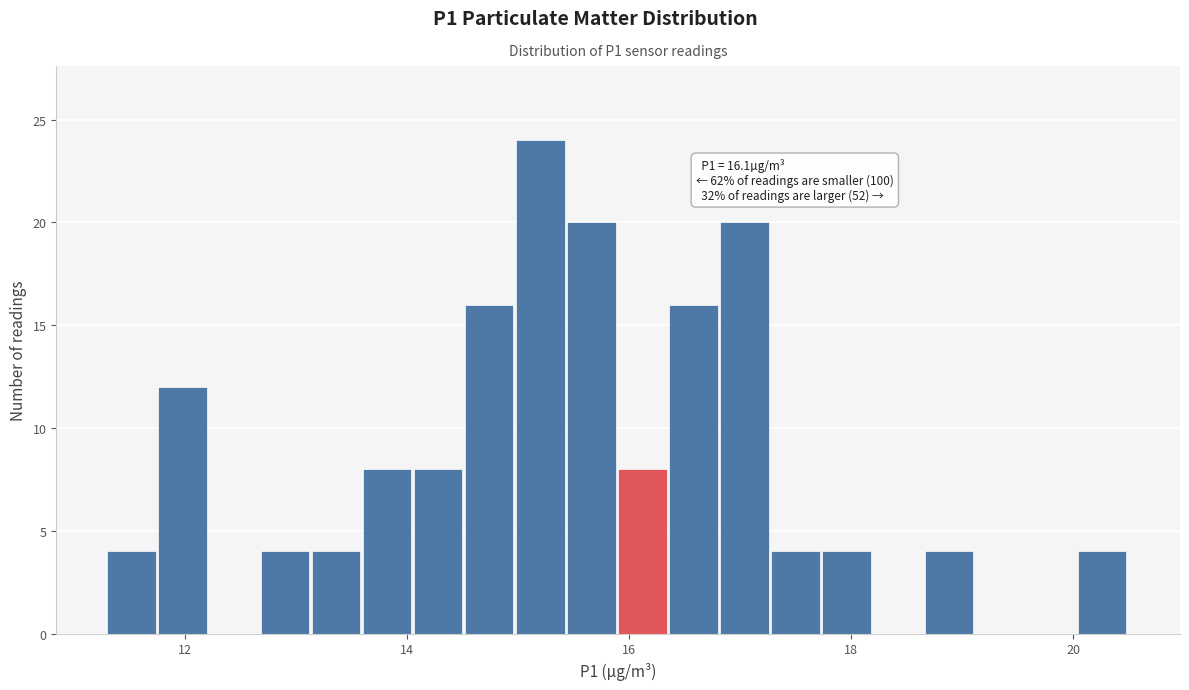

Around what value on the x-axis is the tallest bar? Give the approximate position of its centre, as read against the axis.

15.2